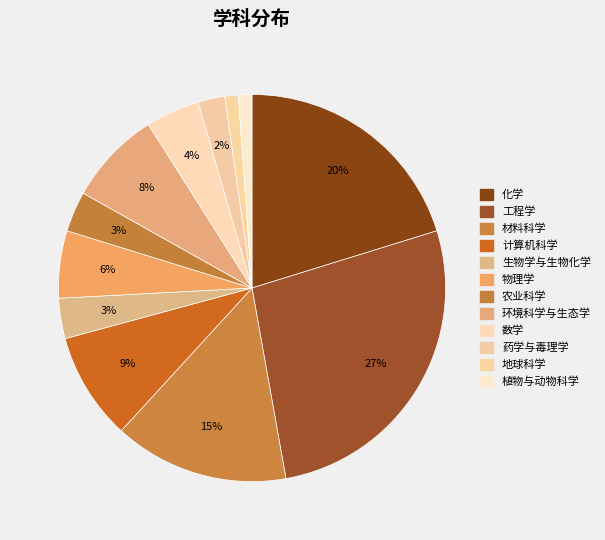

What percentage is the 农业科学 slice, to the nearest percent?

3%